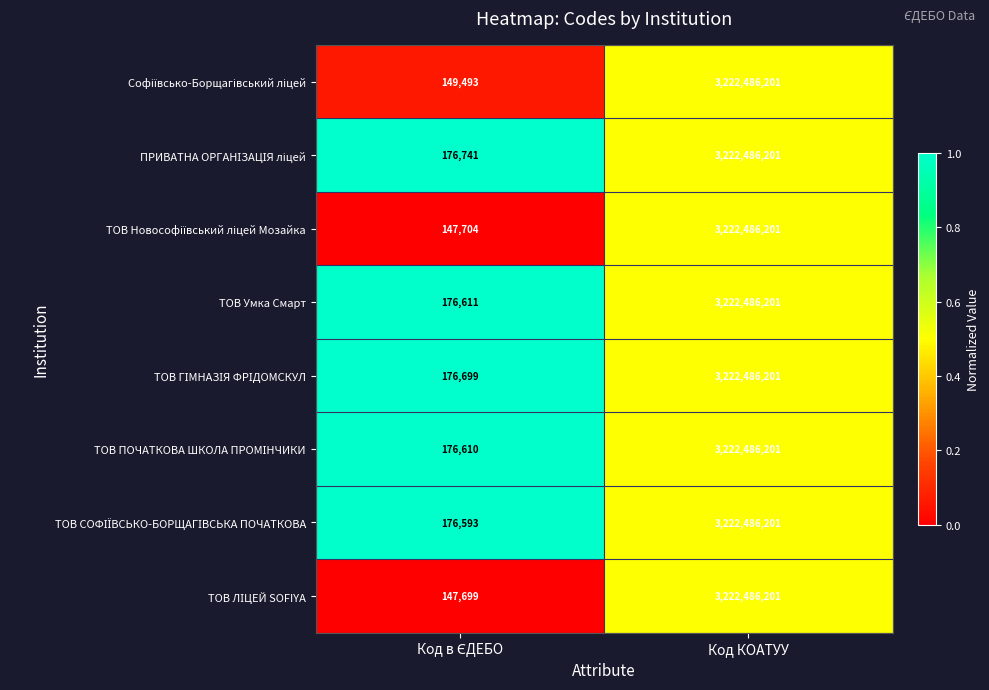

Read the ТОВ Умка Смарт value at Код КОАТУУ, to the nearest 10.

3222486200